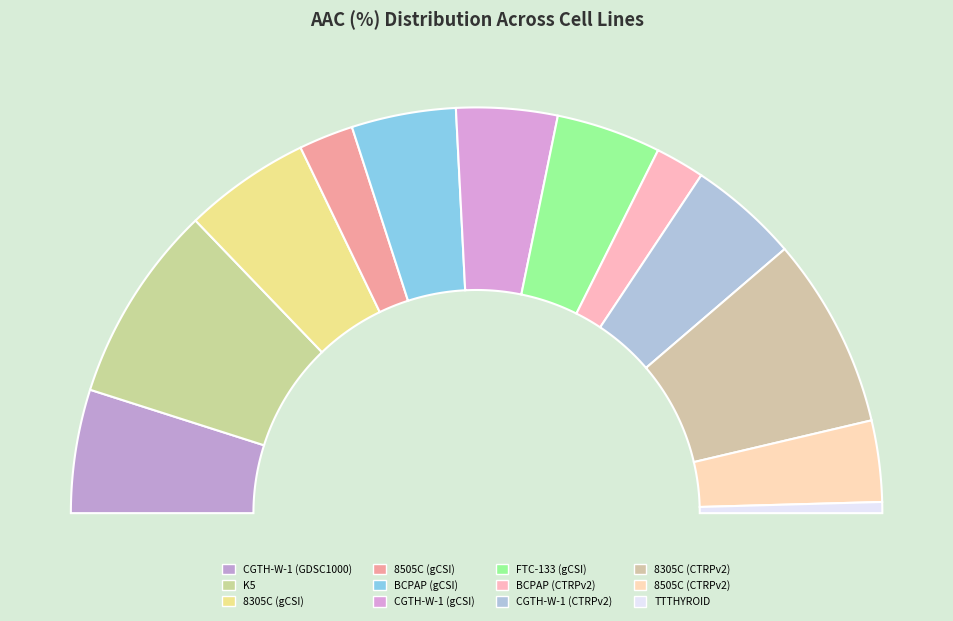

Rank the categories by value from highest to lowest.

K5, 8305C (CTRPv2), 8305C (gCSI), CGTH-W-1 (GDSC1000), CGTH-W-1 (CTRPv2), FTC-133 (gCSI), BCPAP (gCSI), CGTH-W-1 (gCSI), 8505C (CTRPv2), 8505C (gCSI), BCPAP (CTRPv2), TTTHYROID